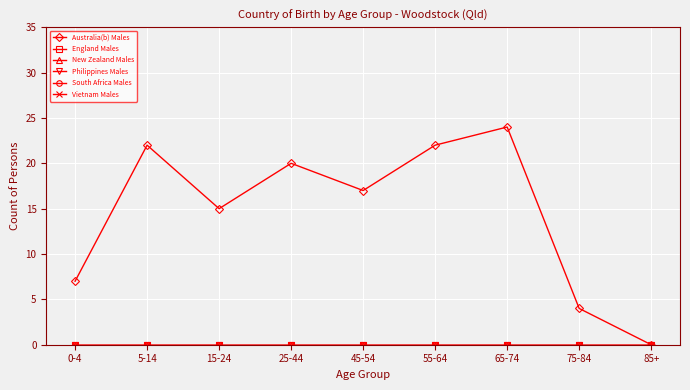

Is this an area chart (filled region under the line)?

No